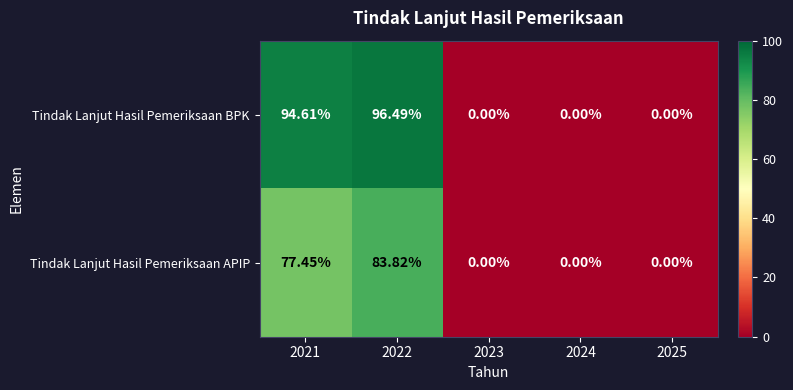

Count the number of categories in the chart.

5